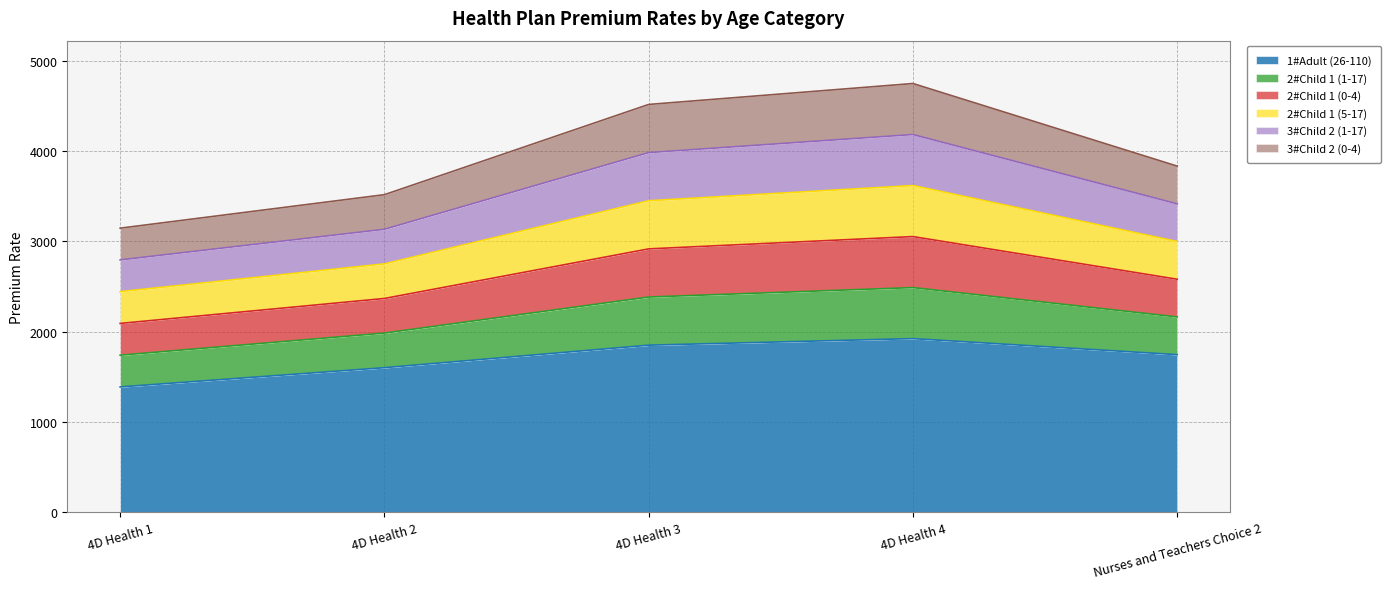

At which category does the chart reach its peak across all series?

4D Health 4